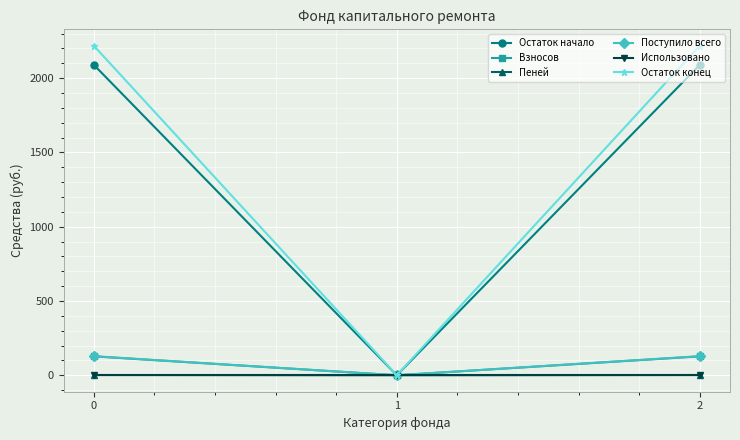

Which series has the widest spread of values?

Остаток конец